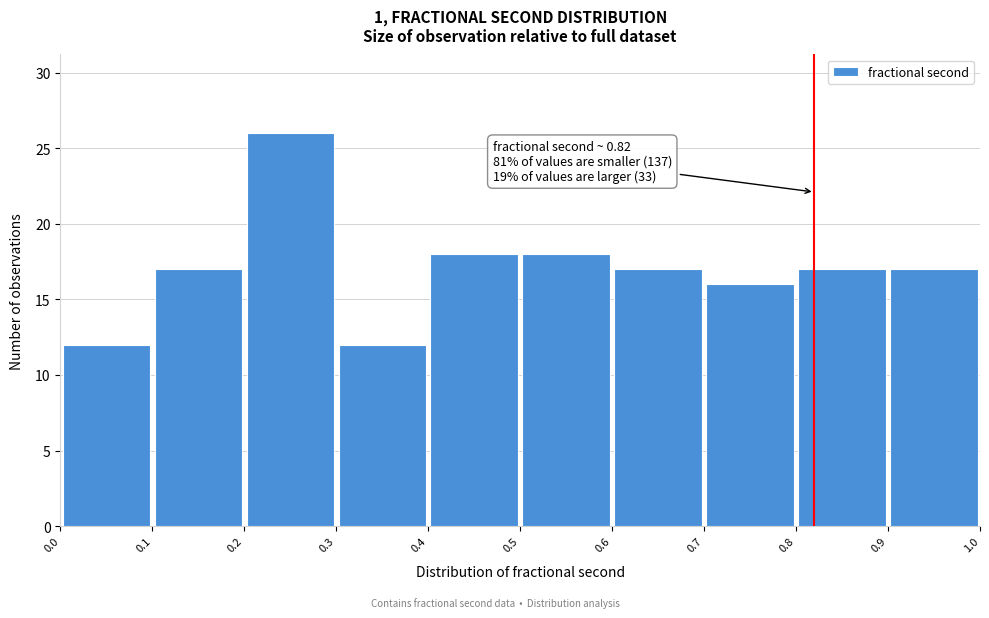

Over which range of the x-axis is the bar tallest?

0.2 to 0.3